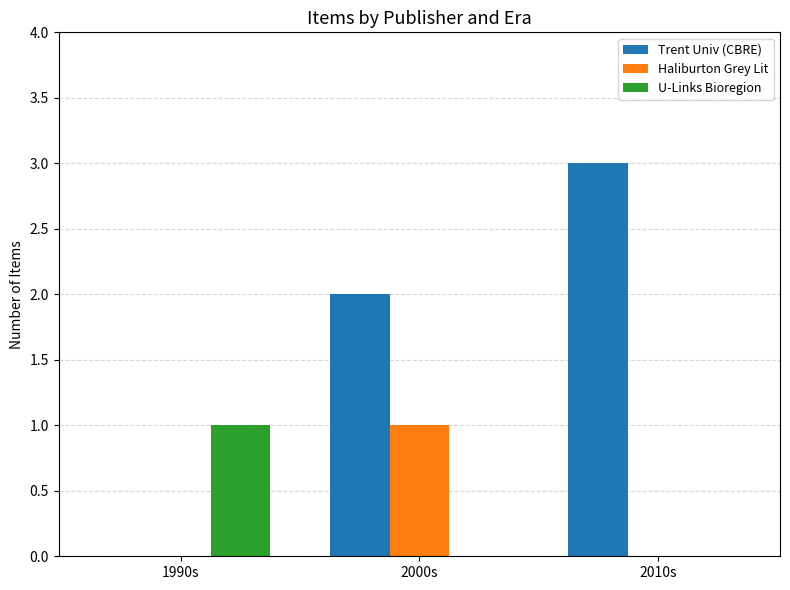

What is the difference between the U-Links Bioregion values at 1990s and 2010s?

1